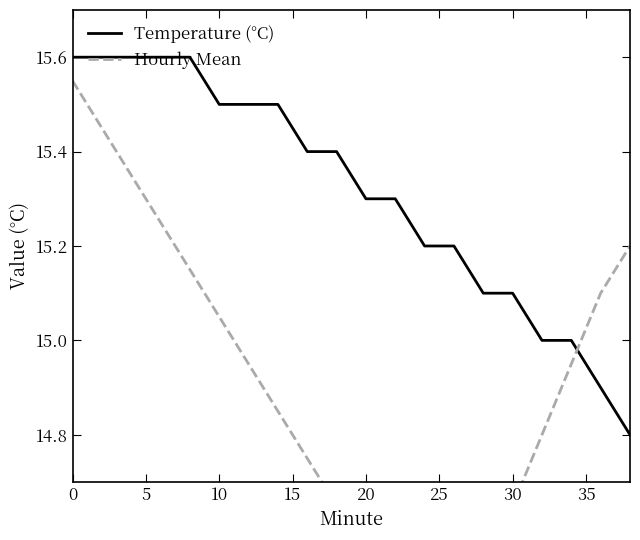

Is this an area chart (filled region under the line)?

No